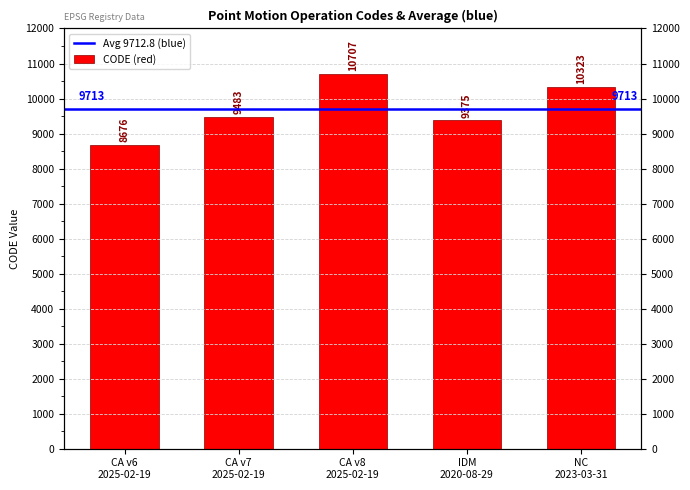

Reading left to right, transcribe all the data shown in this chart.

8676	9483	10707	9375	10323